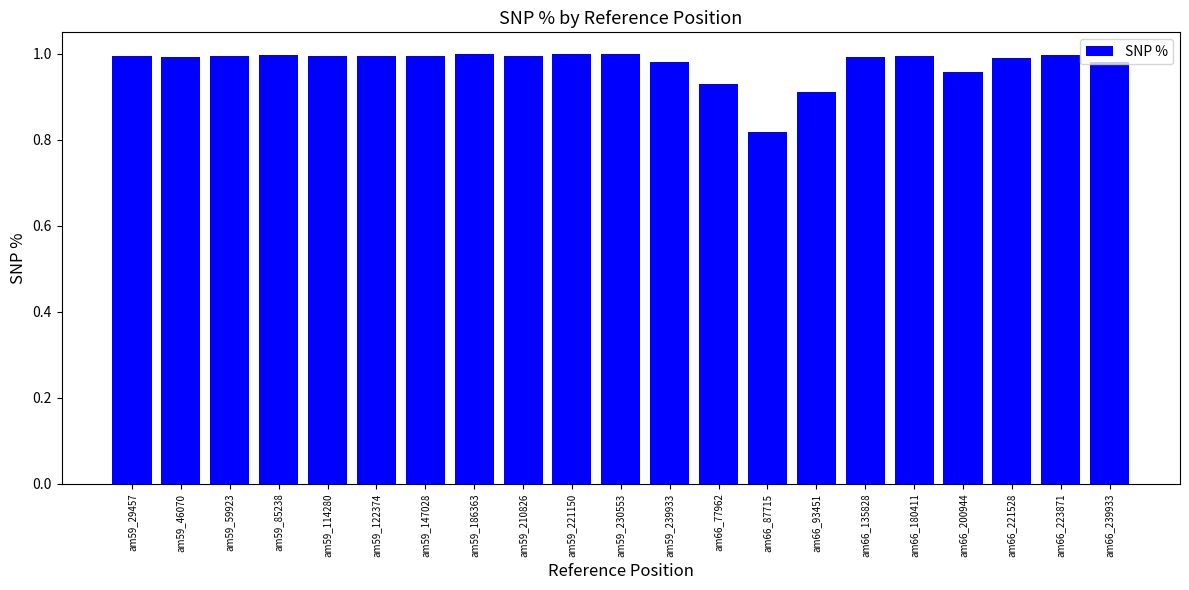

What is the label of the 20th bar from the right?

am59_46070